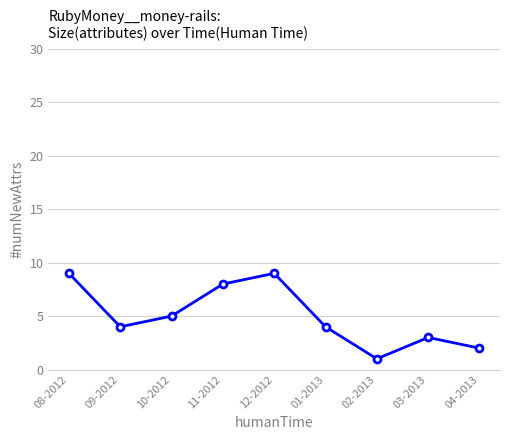

What is the label of the 2nd point from the left?

09-2012